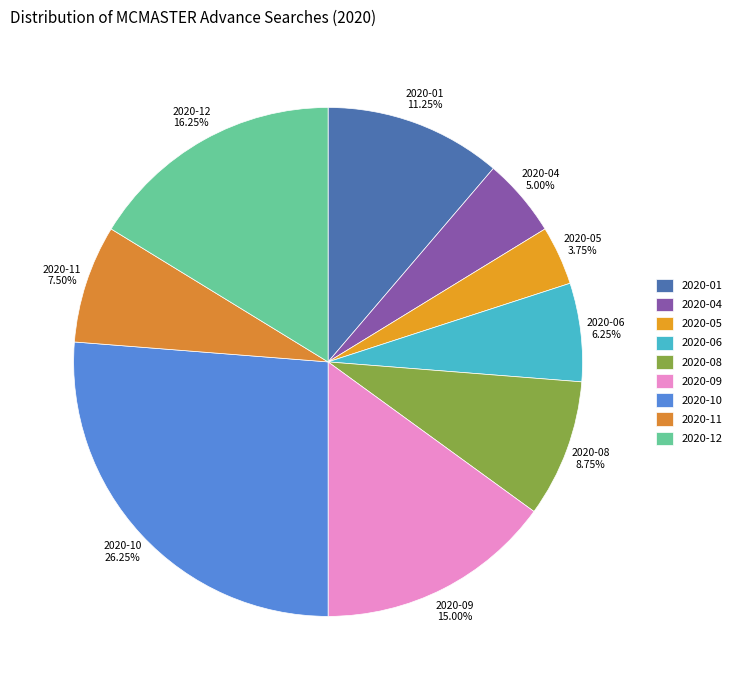

Is the sum of 2020-12 and 2020-05 greater than half?

No